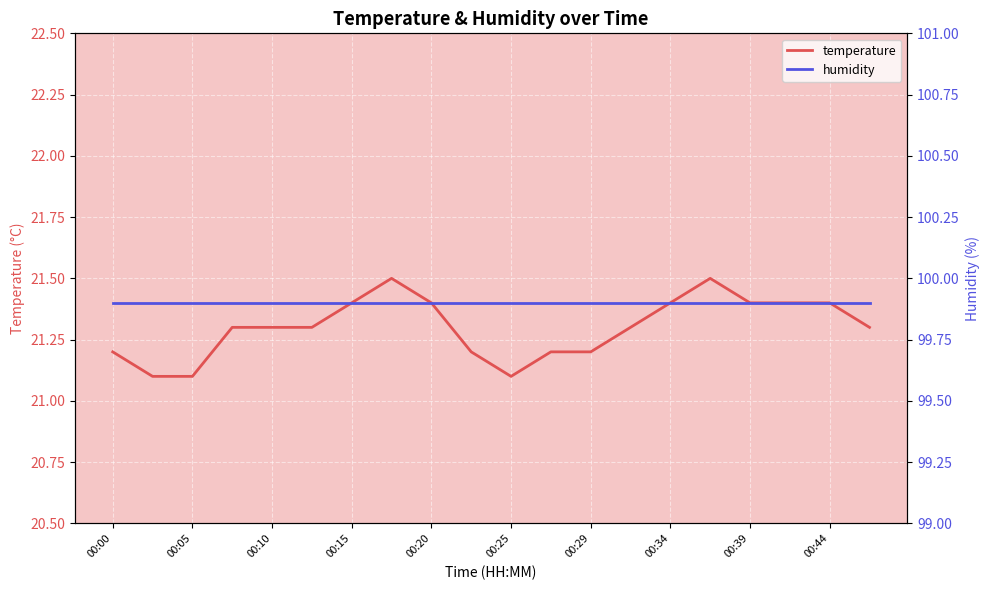

The temperature series shows 21.3 at 00:10. True or false?

True